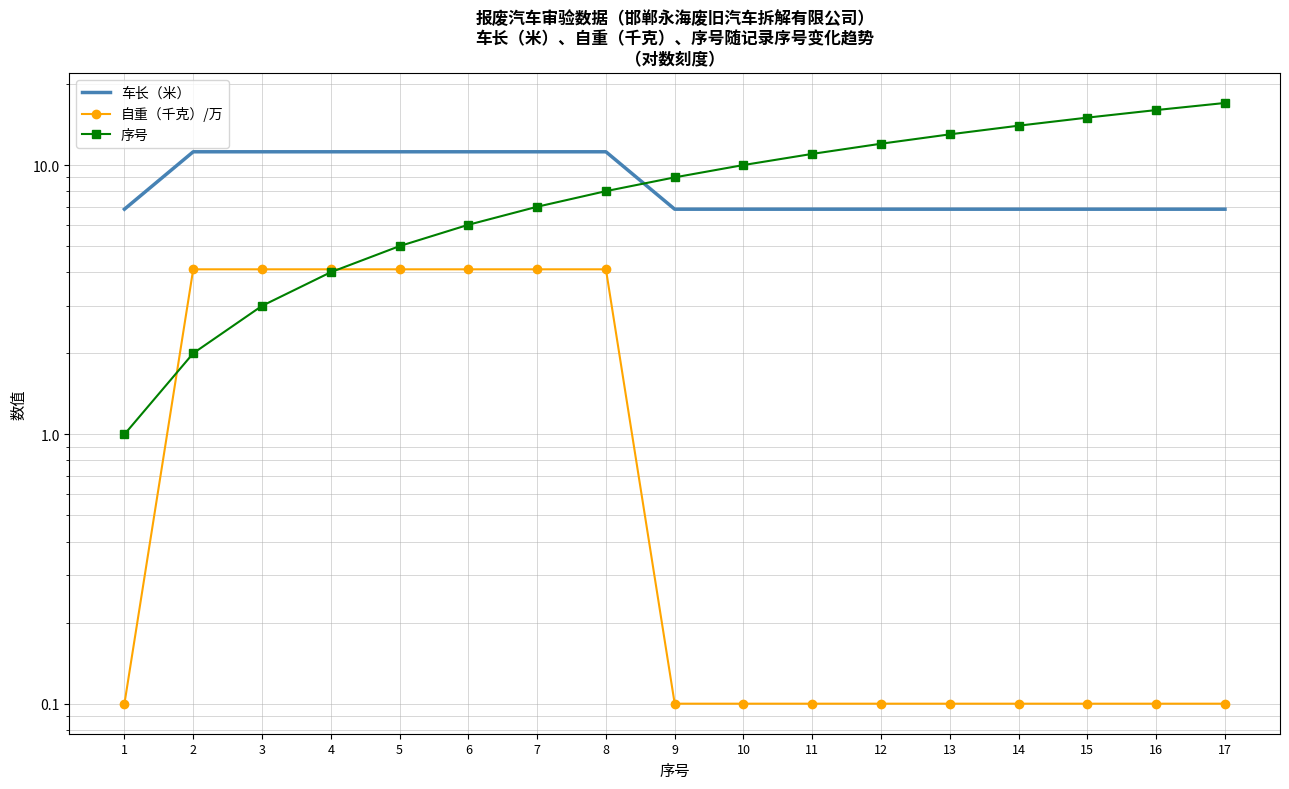

Reading left to right, list all the values displayed in this chart.

车长（米）: 6.9	11.2	11.2	11.2	11.2	11.2	11.2	11.2	6.9	6.9	6.9	6.9	6.9	6.9	6.9	6.9	6.9
自重（千克）/万: 0.1	4.1	4.1	4.1	4.1	4.1	4.1	4.1	0.1	0.1	0.1	0.1	0.1	0.1	0.1	0.1	0.1
序号: 1.0	2.0	3.0	4.0	5.0	6.0	7.0	8.0	9.0	10.0	11.0	12.0	13.0	14.0	15.0	16.0	17.0